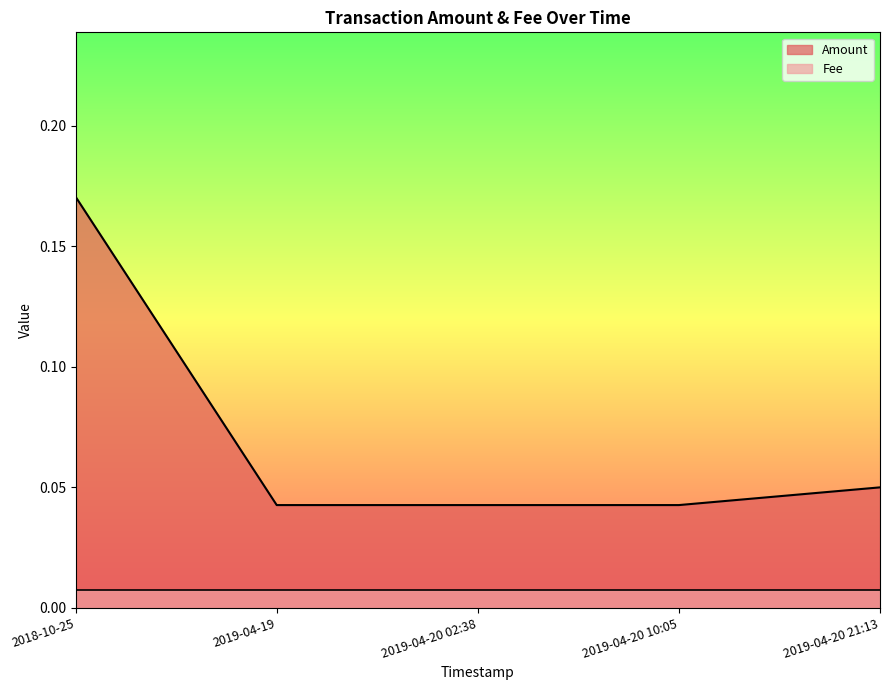

Between 2019-04-20 10:05 and 2019-04-20 21:13, which is larger?

2019-04-20 21:13